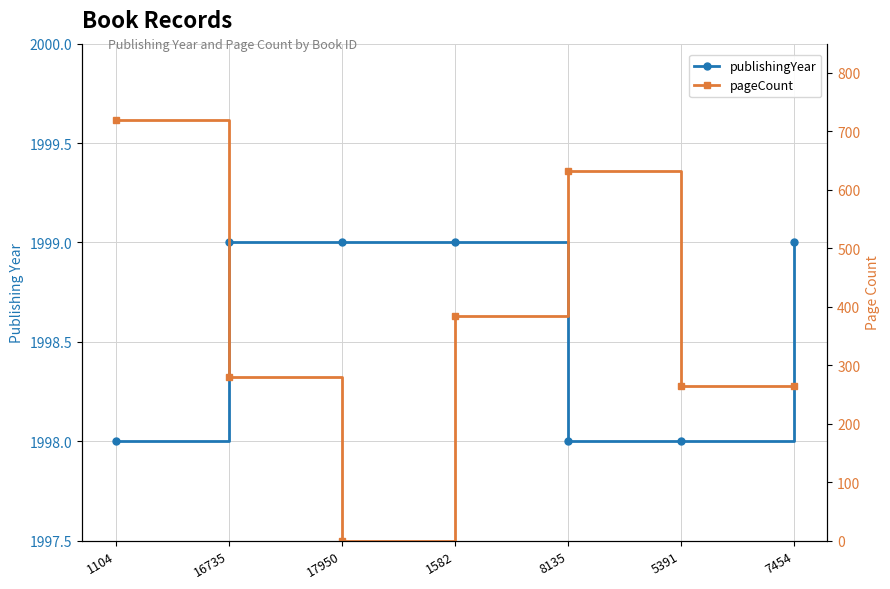

True or false: publishingYear has a value of 3402 at 1104.

False